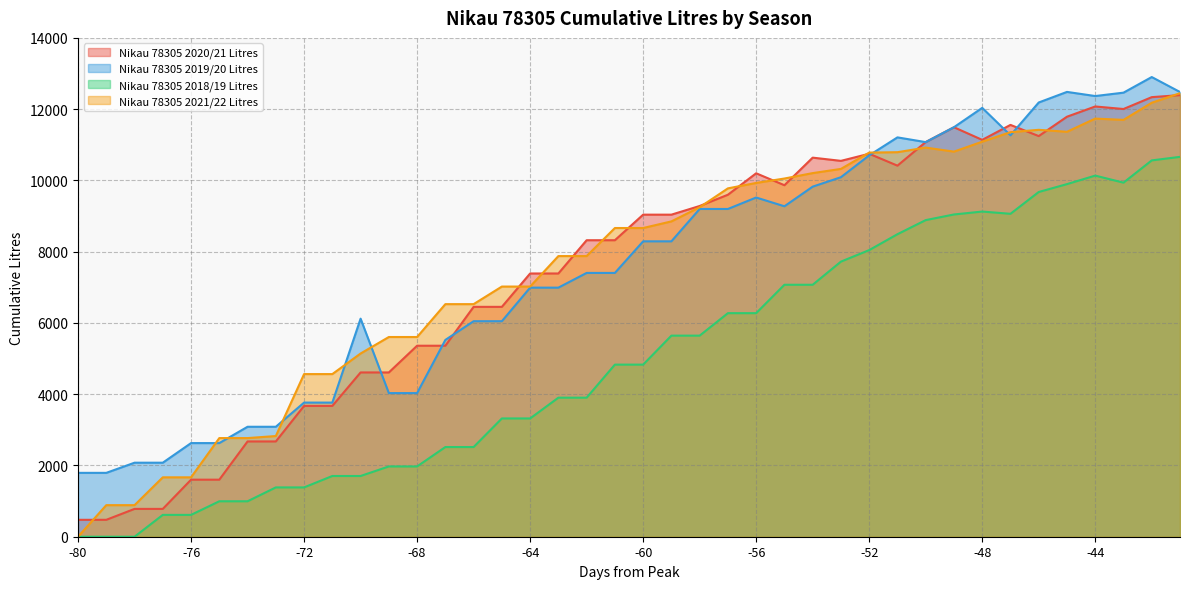

The Nikau 78305 2019/20 Litres series shows 611.6 at -78. True or false?

False